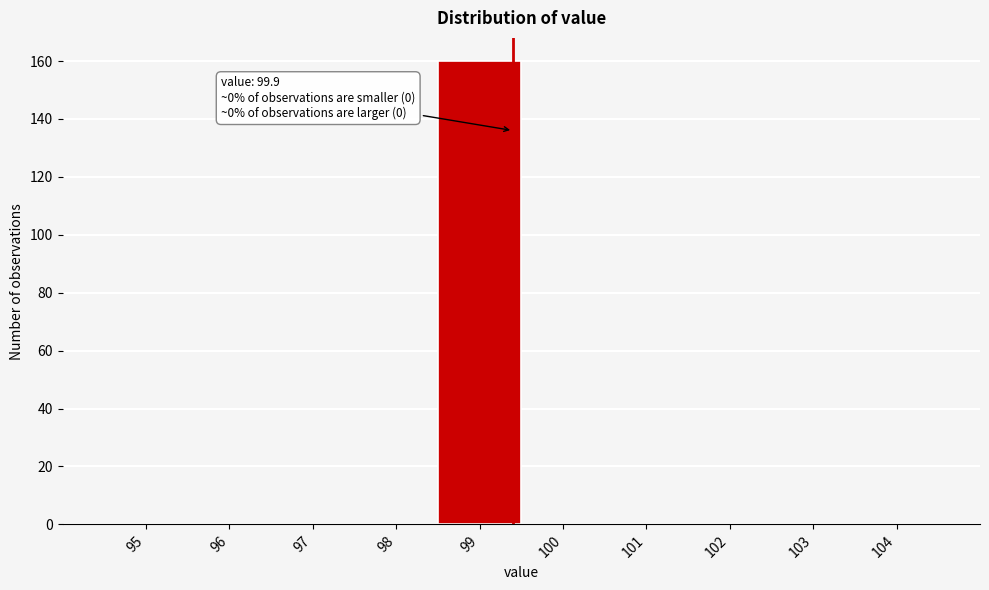

Reading left to right, what are all the values shown in this chart?

95=0	96=0	97=0	98=0	99=160	100=0	101=0	102=0	103=0	104=0